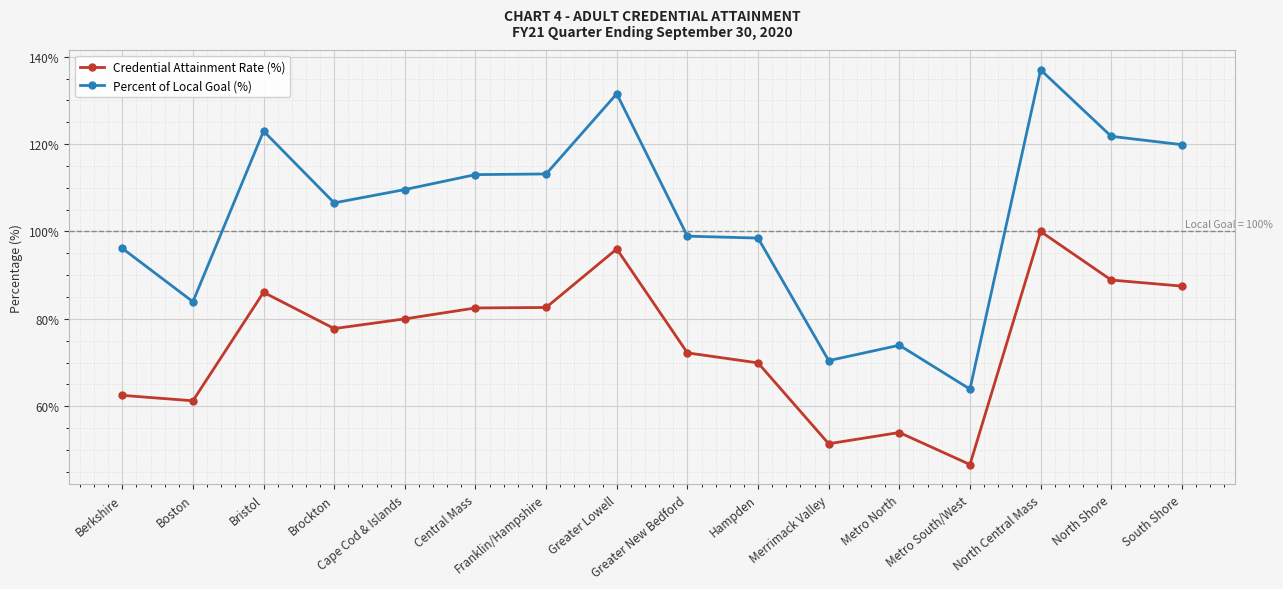

Does the chart display data point markers on the line(s)?

Yes